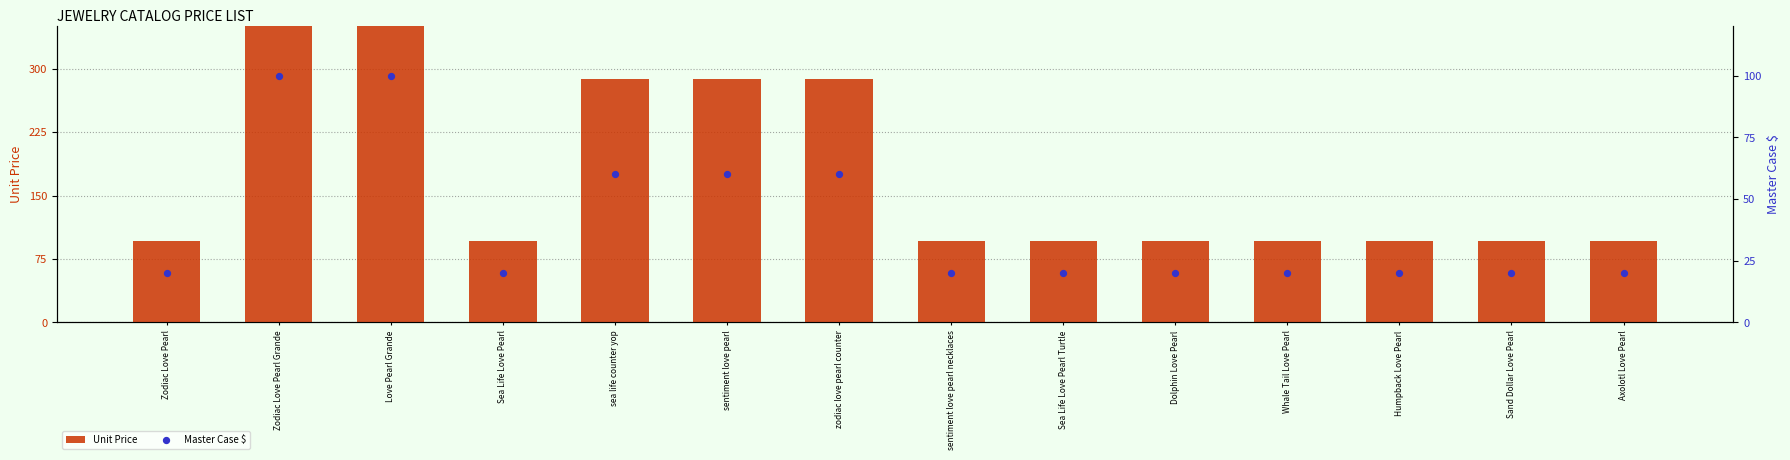

Which series contains the highest Y value?

Unit Price